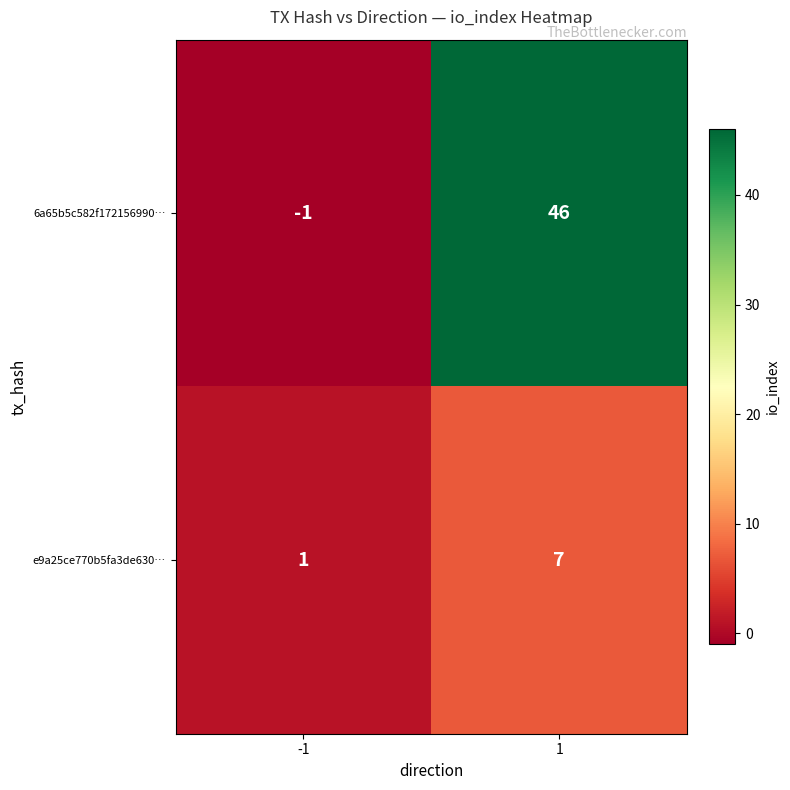

How many distinct data groups are displayed?

2